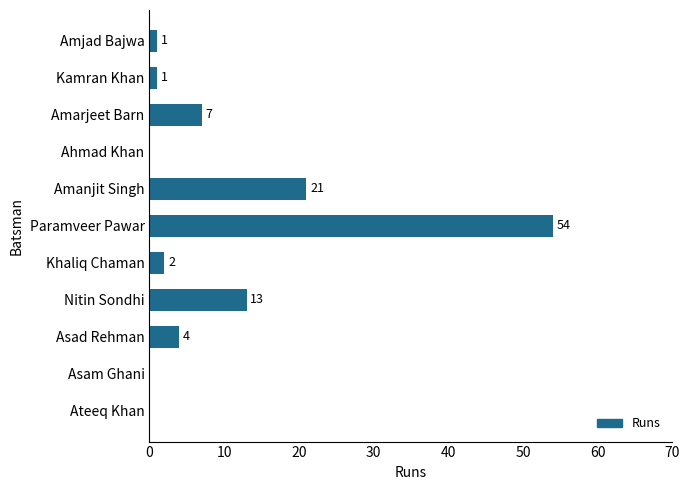

Reading bottom to top, extract all data points from this chart.

Ateeq Khan=0	Asam Ghani=0	Asad Rehman=4	Nitin Sondhi=13	Khaliq Chaman=2	Paramveer Pawar=54	Amanjit Singh=21	Ahmad Khan=0	Amarjeet Barn=7	Kamran Khan=1	Amjad Bajwa=1